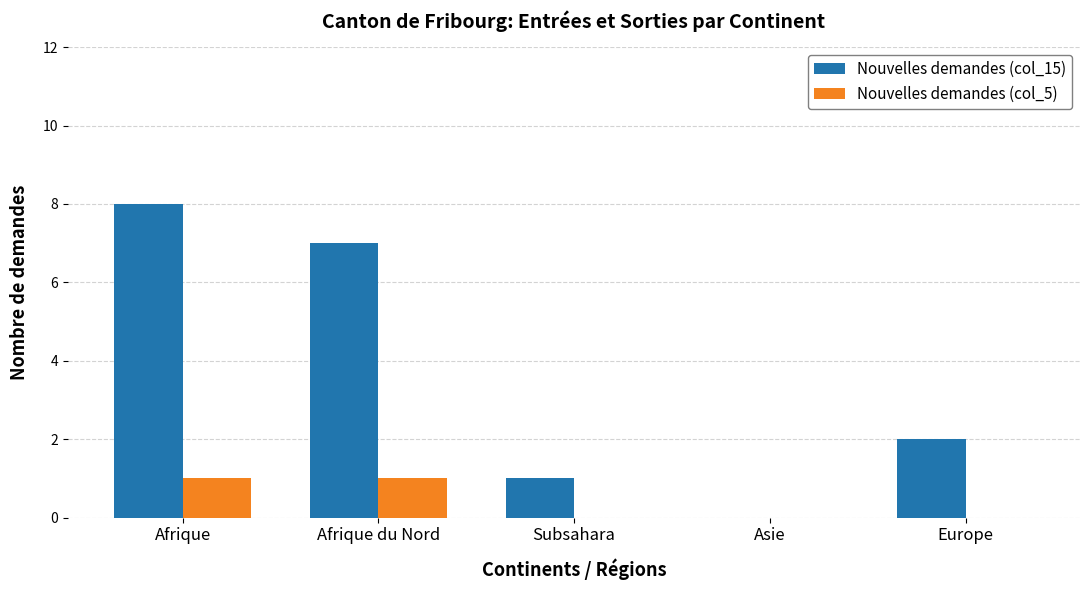

What are all the series names shown in the legend?

Nouvelles demandes (col_15), Nouvelles demandes (col_5)